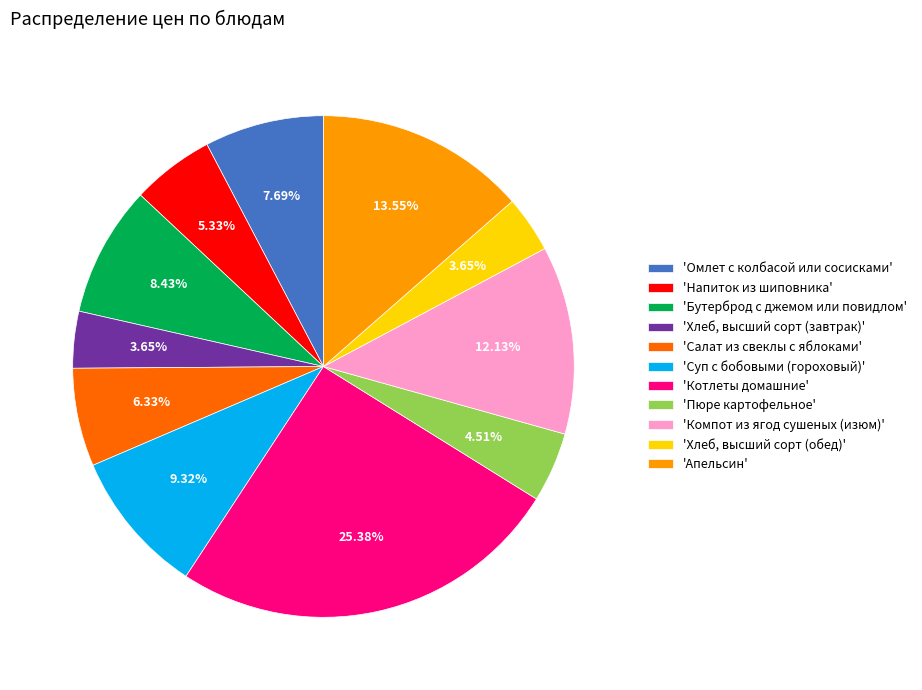

Which category has the biggest portion of the pie?

'Котлеты домашние'